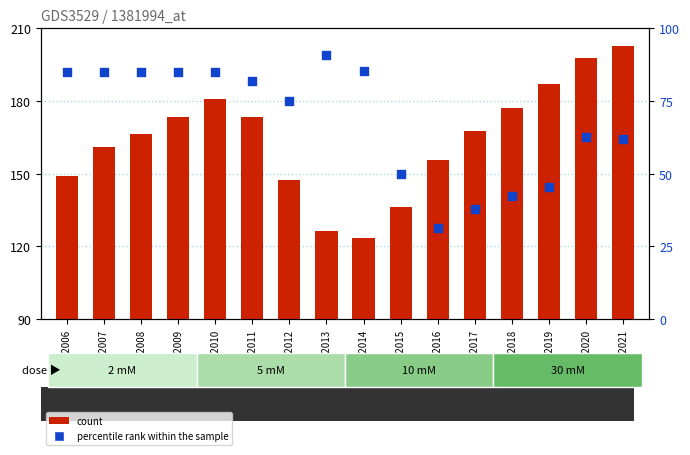

Which series has the largest total across all categories?

count